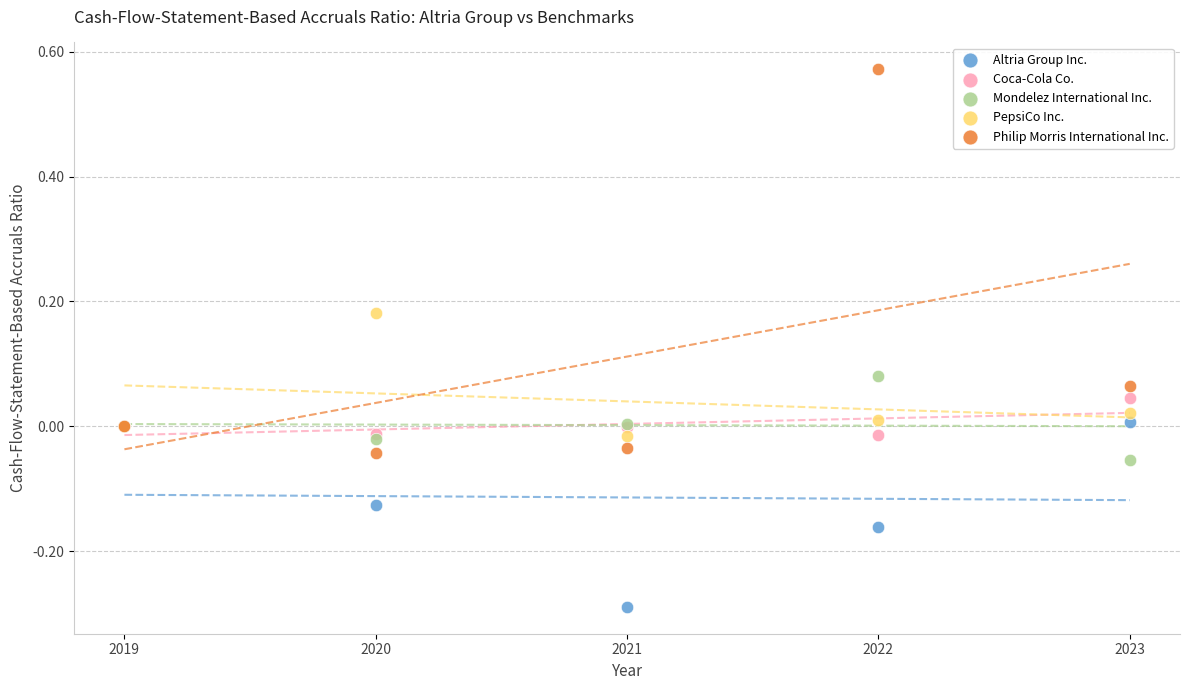

What is the X range (max minus min) for the scatter plot?

4.0